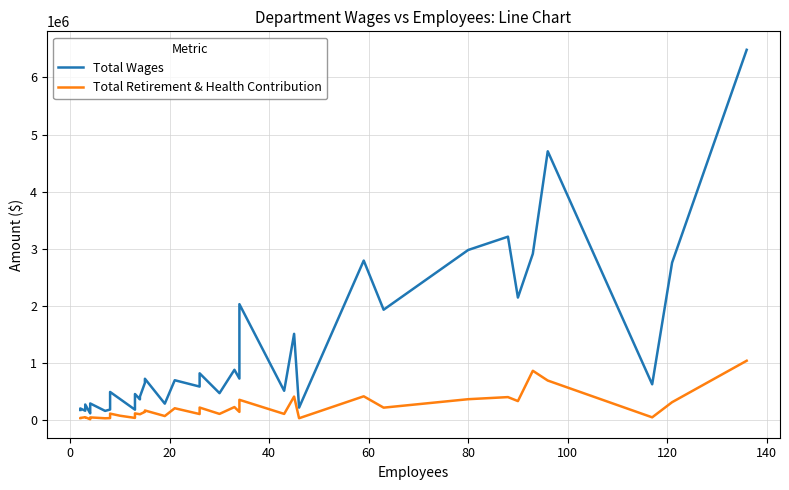

Rank the series by their maximum value, from lowest to highest.

Total Retirement & Health Contribution, Total Wages